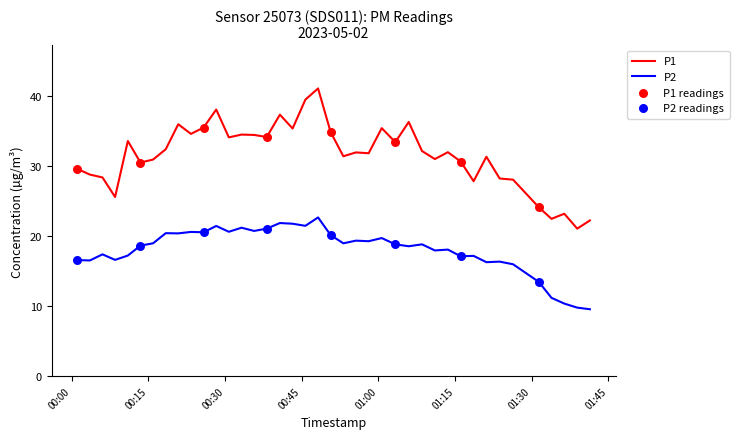

Which series has the largest range (max minus min)?

P1